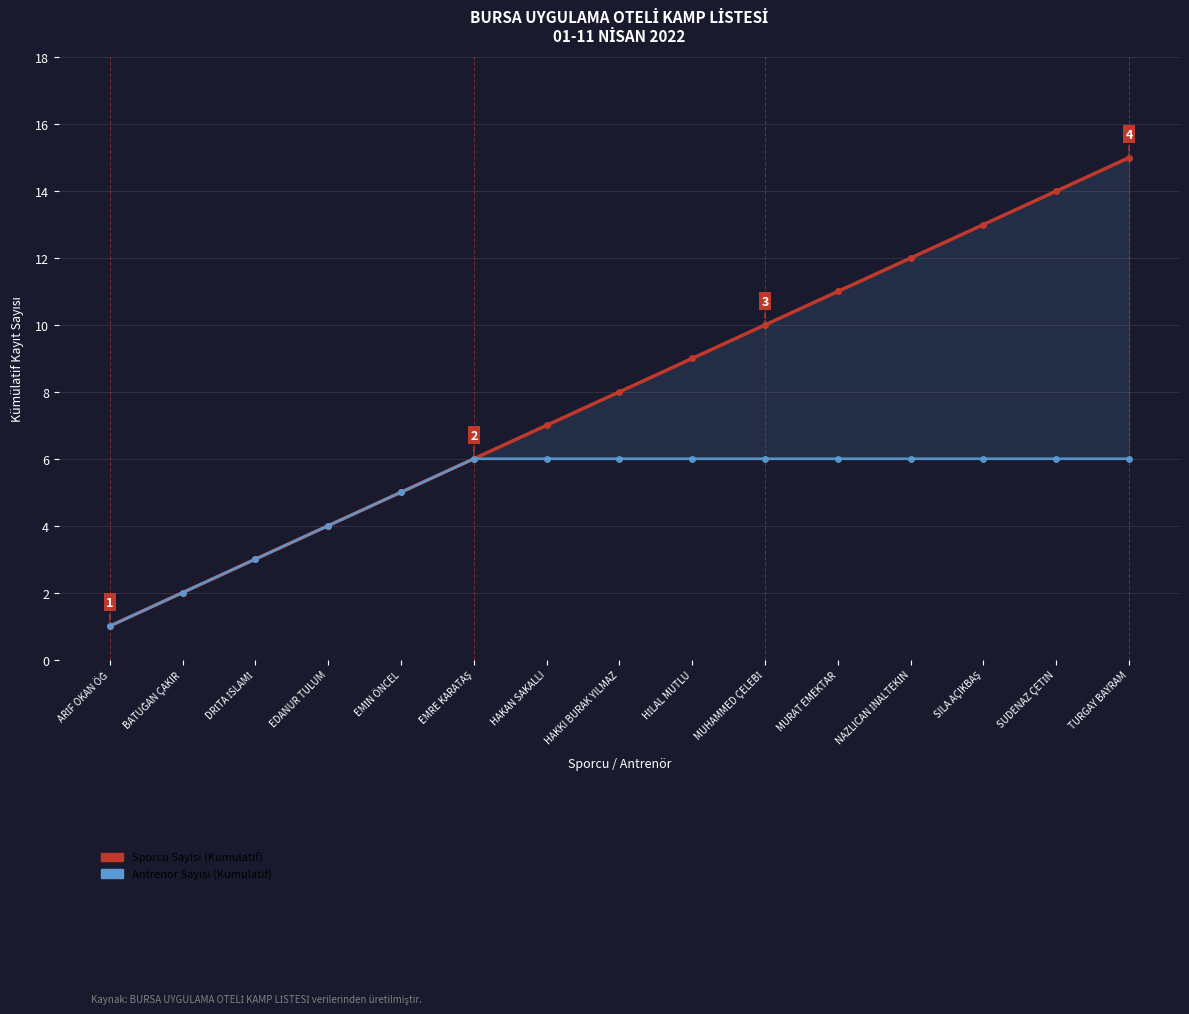

Is the value of Sporcu Sayisi (Kumulatif) at BATUĞAN ÇAKIR greater than the value of Antrenor Sayisi (Kumulatif) at EMRE KARATAŞ?

No